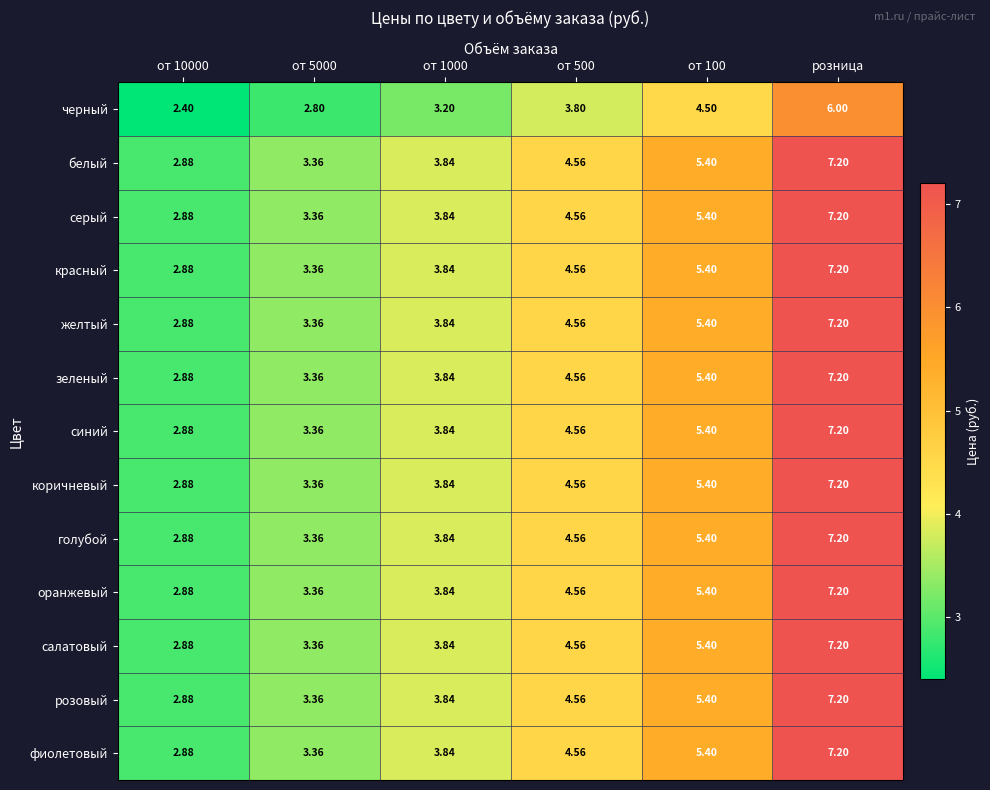

At which category is the sum across all series the highest?

розница